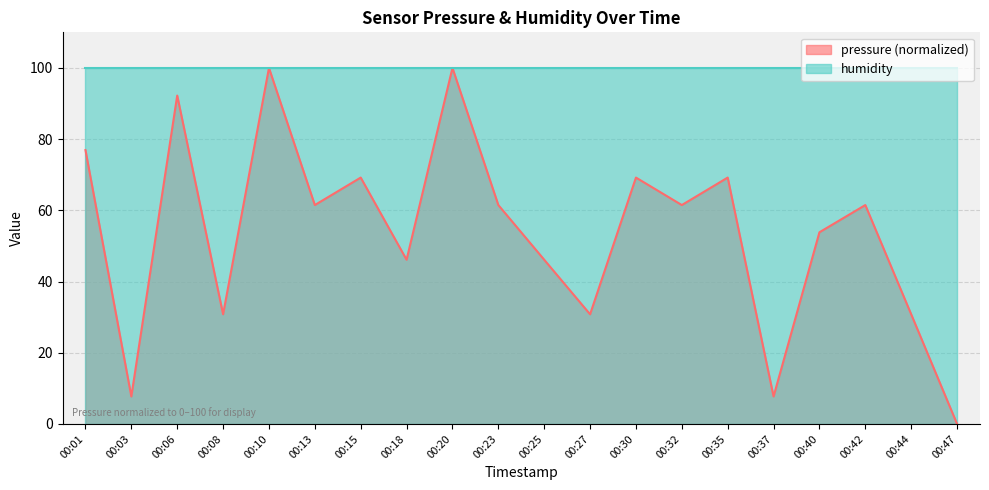

The chart shows a value of 17.1 at 00:01. True or false?

False